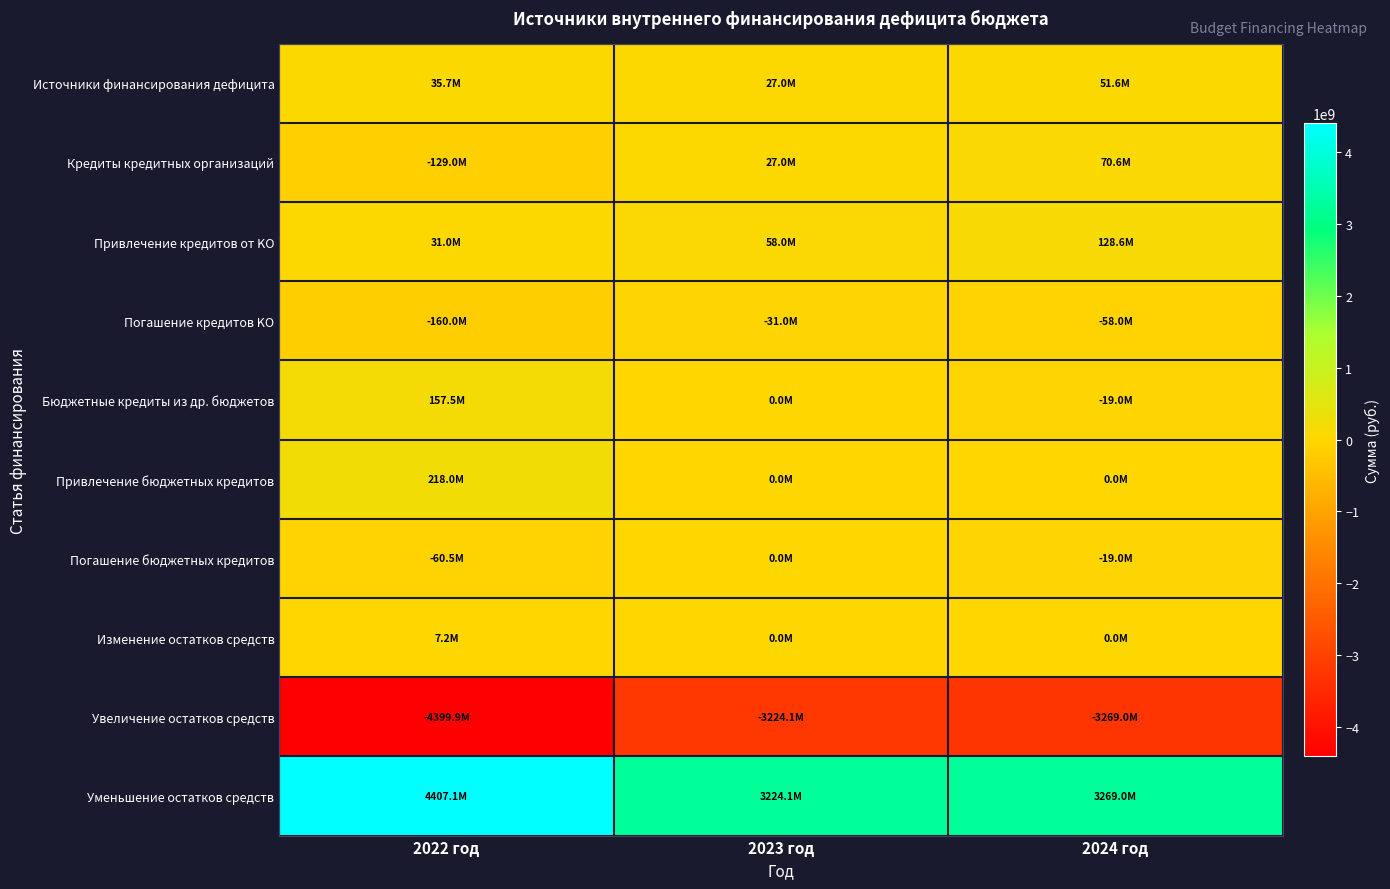

Reading left to right, extract all data points from this chart.

Источники финансирования дефицита: 2022 год=35663194.5	2023 год=26976646.4	2024 год=51607078.7
Кредиты кредитных организаций: 2022 год=-129013500.9	2023 год=26976646.4	2024 год=70607078.7
Привлечение кредитов от KO: 2022 год=30986499.1	2023 год=57963145.6	2024 год=128570224.3
Погашение кредитов KO: 2022 год=-160000000.0	2023 год=-30986499.1	2024 год=-57963145.6
Бюджетные кредиты из др. бюджетов: 2022 год=157467694.9	2023 год=0.0	2024 год=-19000000.0
Привлечение бюджетных кредитов: 2022 год=218000000.0	2023 год=0.0	2024 год=0.0
Погашение бюджетных кредитов: 2022 год=-60532305.1	2023 год=0.0	2024 год=-19000000.0
Изменение остатков средств: 2022 год=7209000.4	2023 год=0.0	2024 год=0.0
Увеличение остатков средств: 2022 год=-4399919090.1	2023 год=-3224087158.4	2024 год=-3268994809.4
Уменьшение остатков средств: 2022 год=4407128090.6	2023 год=3224087158.4	2024 год=3268994809.4